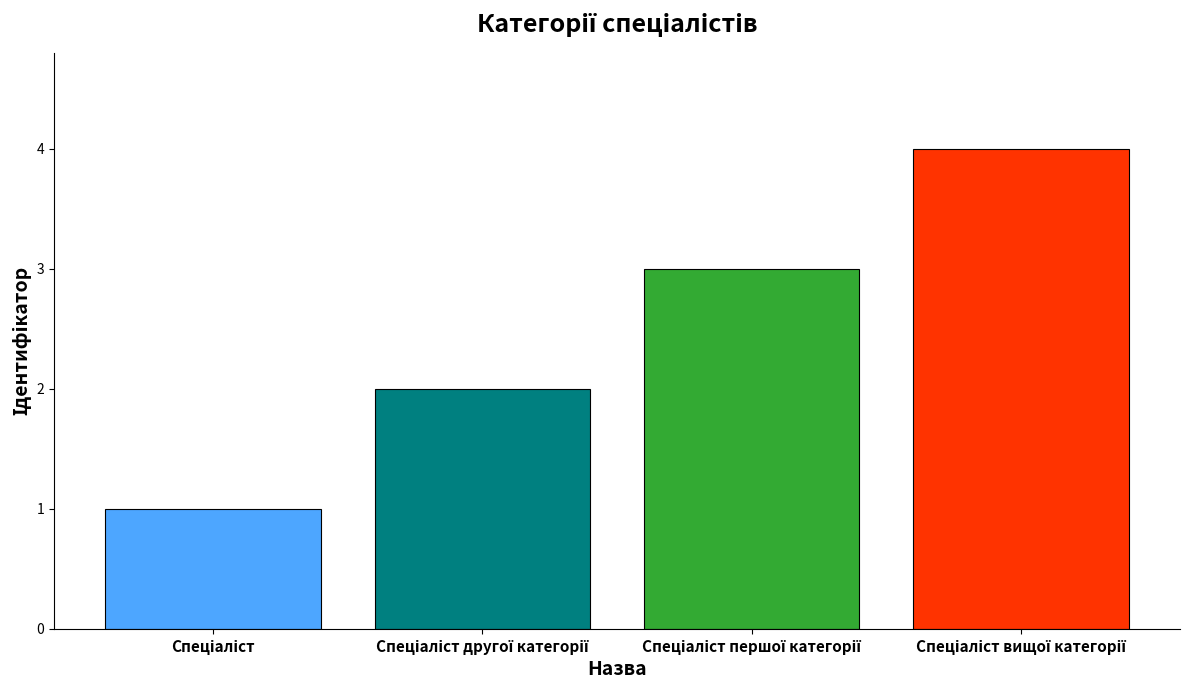

What is the difference between the maximum and minimum values?

3